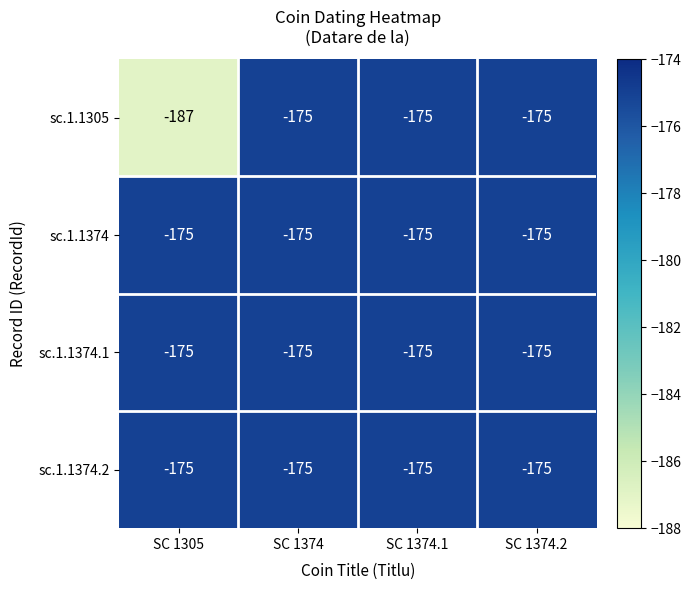

What is the greatest value displayed?

-175